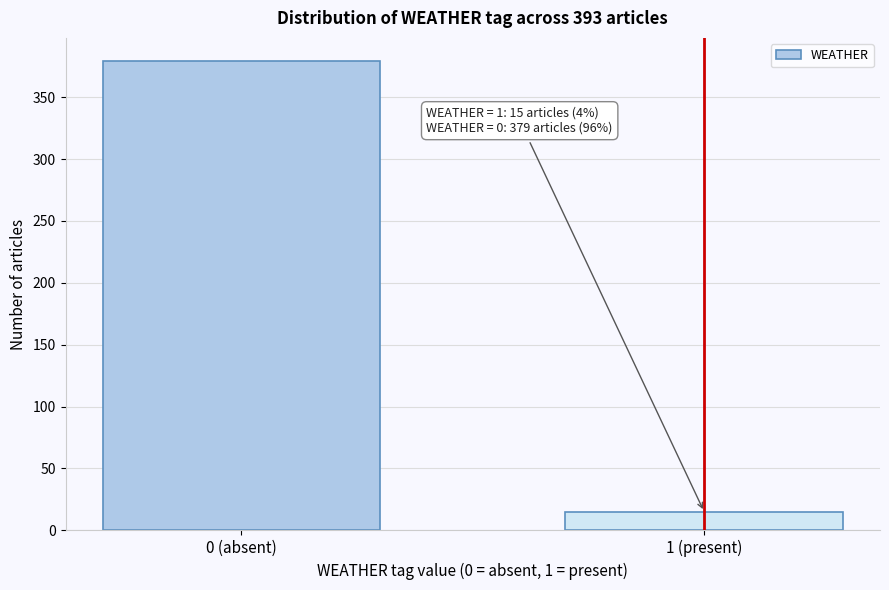

Reading right to left, transcribe all the data shown in this chart.

15	379